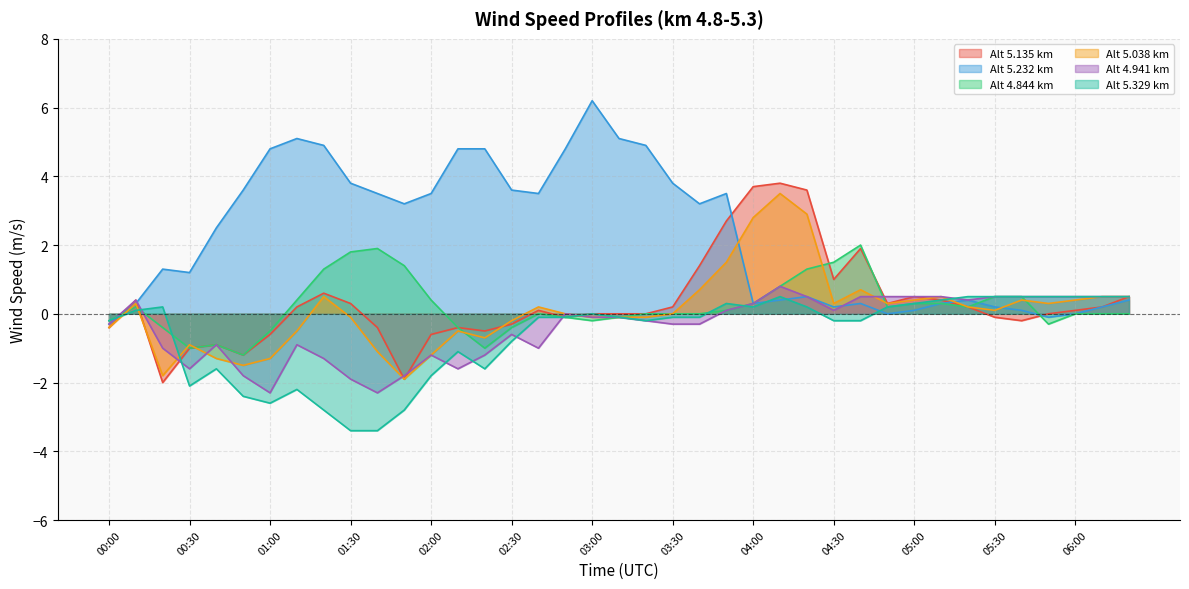

At which label is 5.232 closest to 2?

00:40